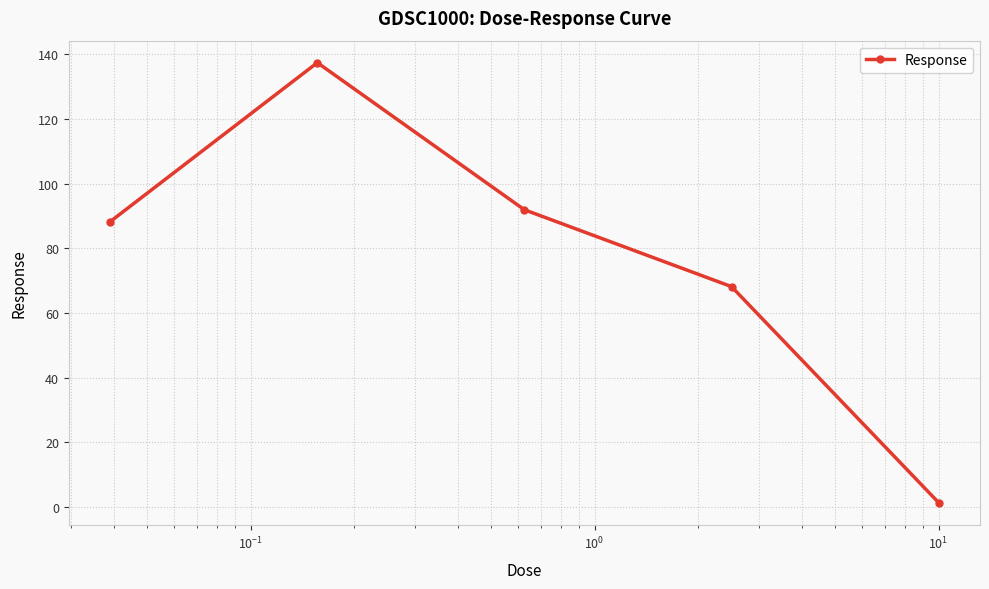

How many lines are shown in the chart?

1